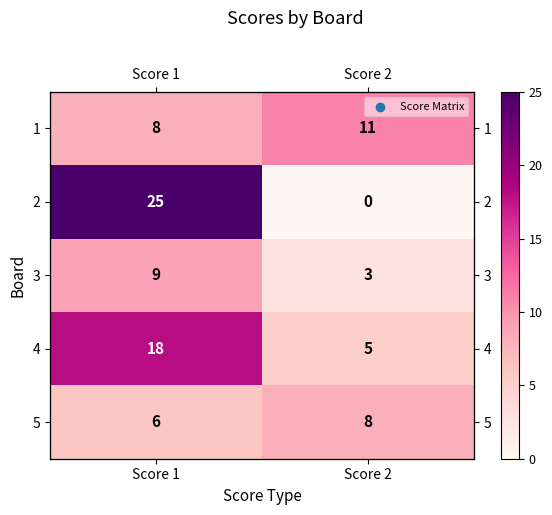

What is the maximum value shown in the chart?

25